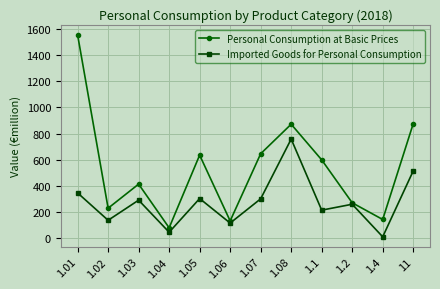

What is the difference between the maximum and minimum values in the Personal Consumption at Basic Prices series?

1476.0